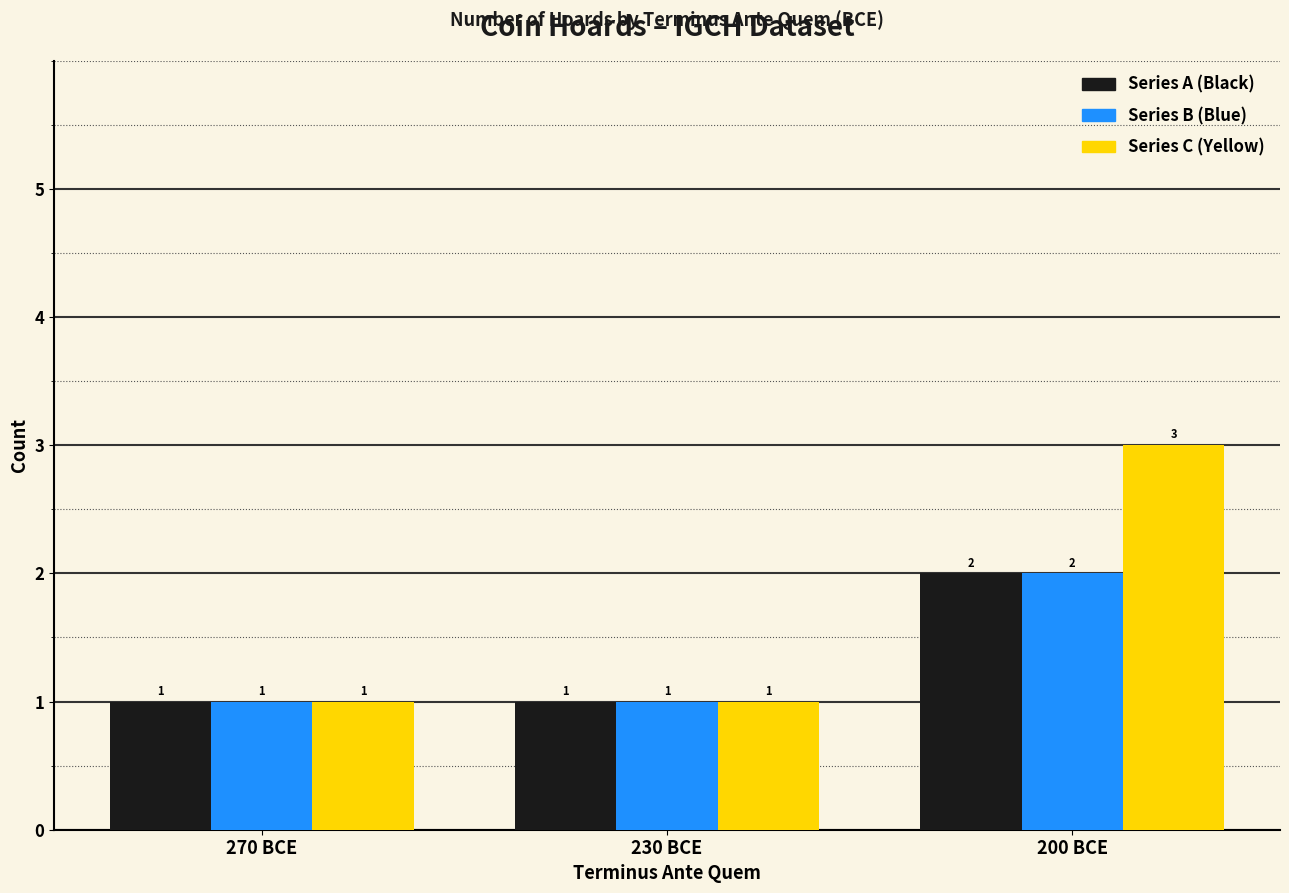

What is the label of the 1st bar from the left?

270 BCE